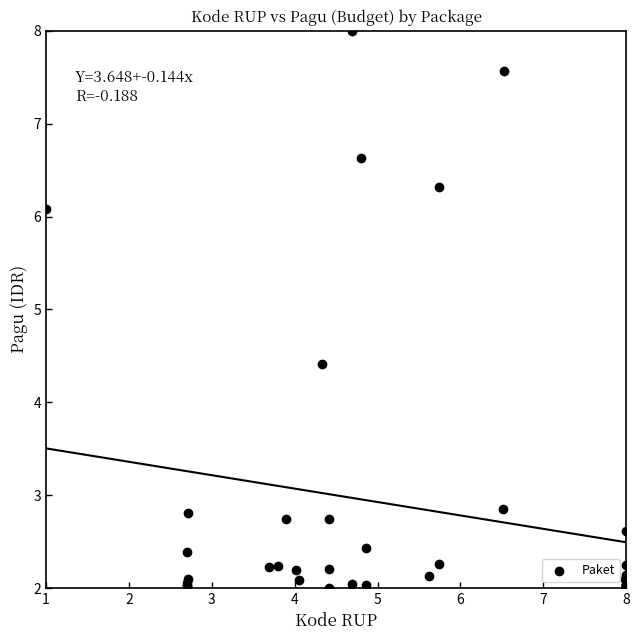

What Y value in the scatter plot is closest to 5?

4.4